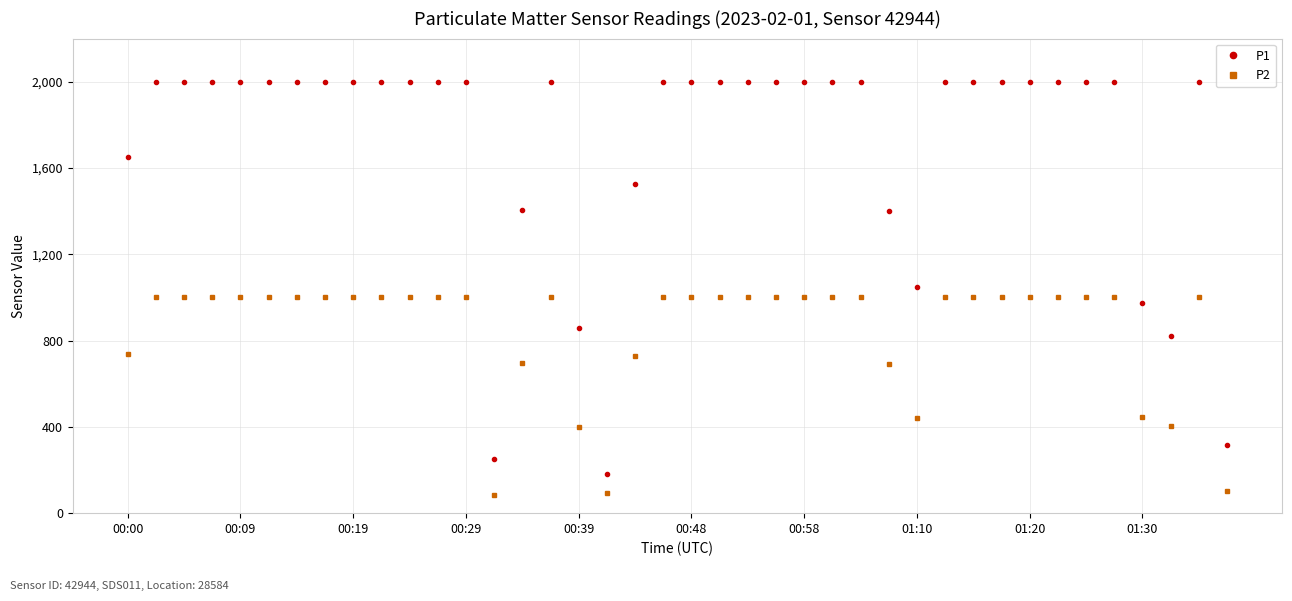

What is the value of the P2 point at the 31st from the left?

999.9